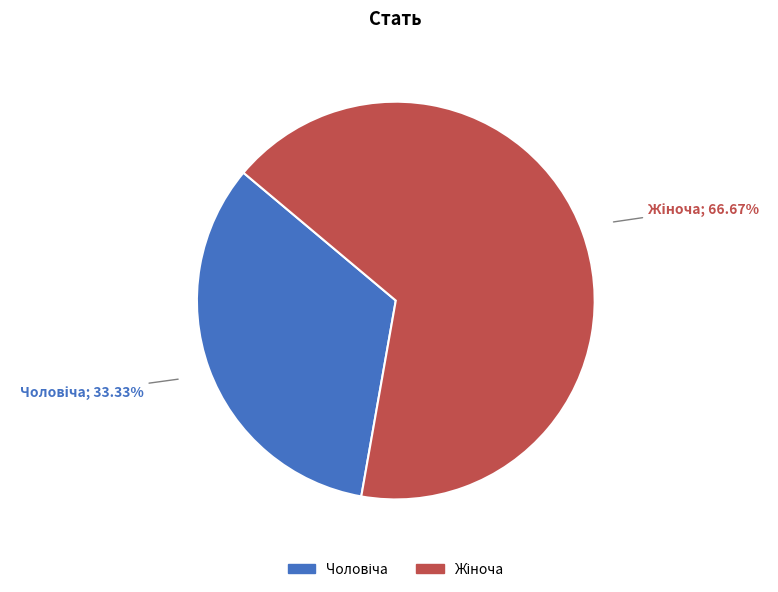

Is there any slice that represents more than half of the pie?

Yes